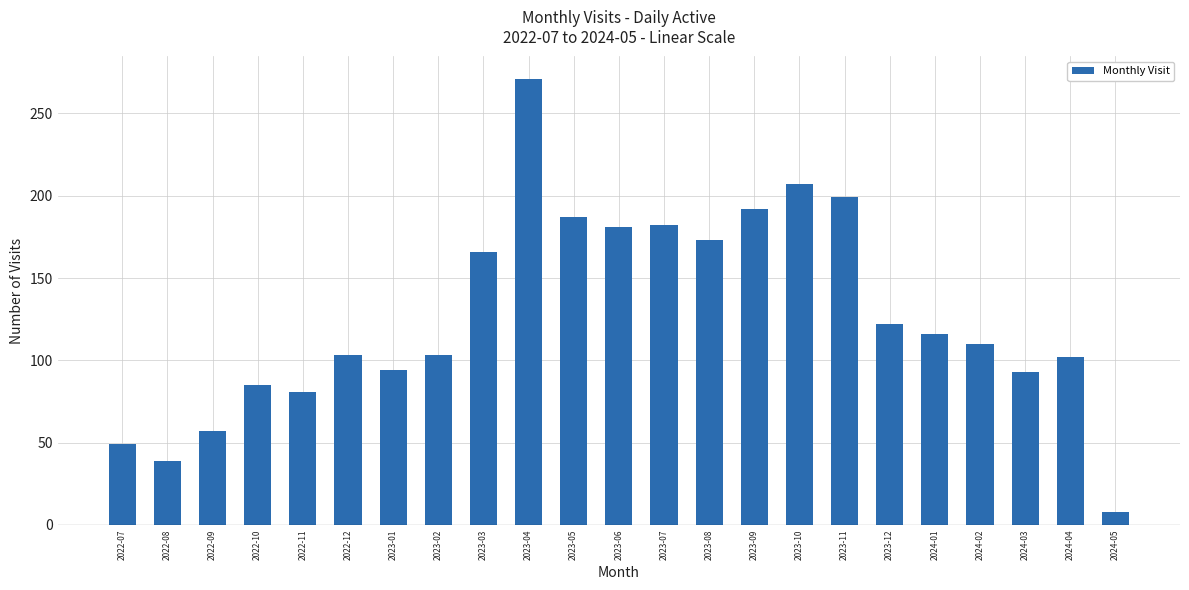

What is the change in value from 2023-04 to 2023-07?

-89